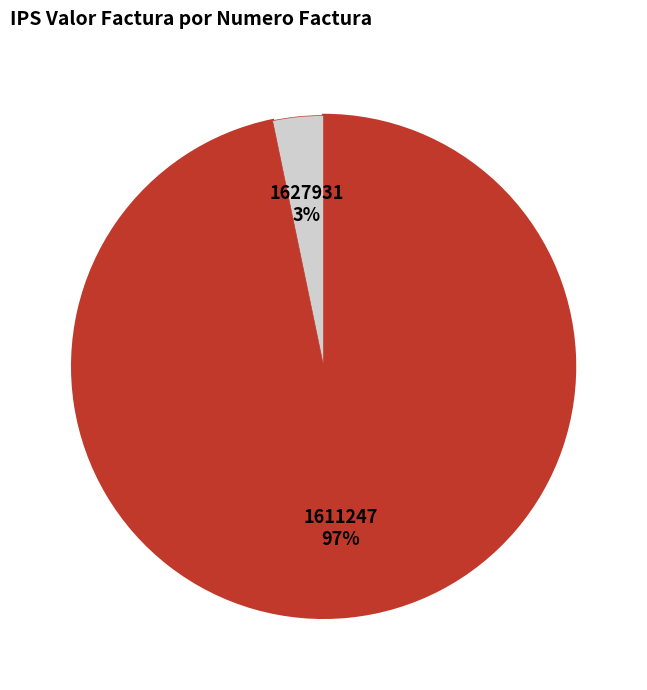

To the nearest percent, what is the average slice percentage?

50%